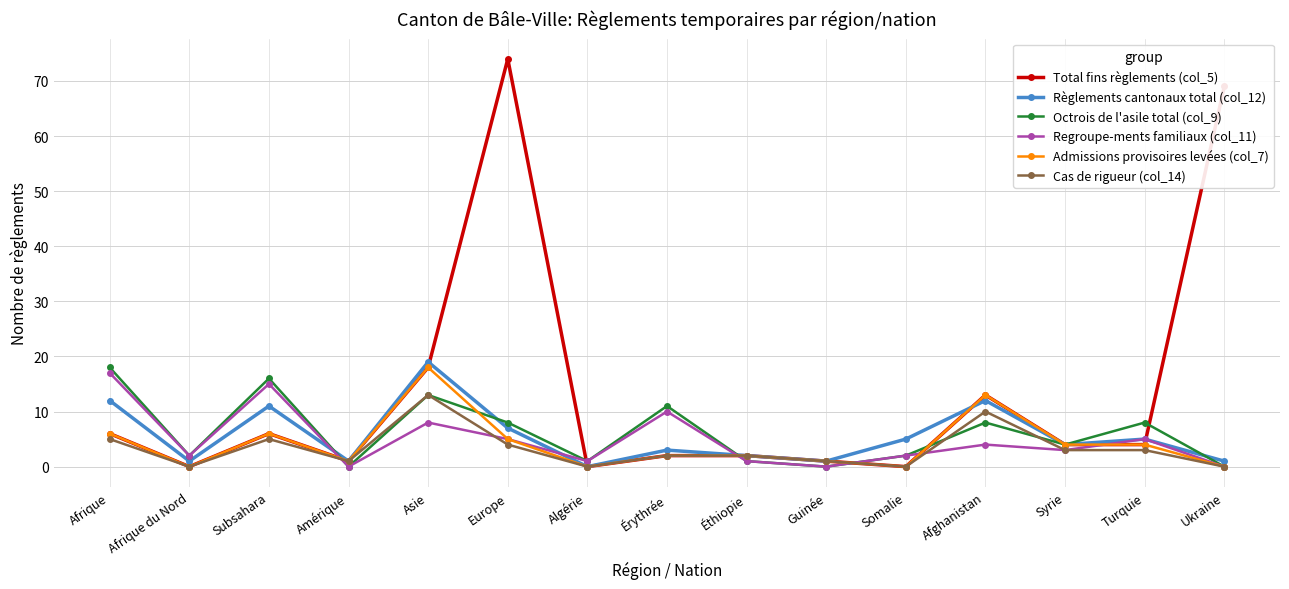

What is the sum of the Cas de rigueur (col_14) values at Afrique and Ukraine?

5